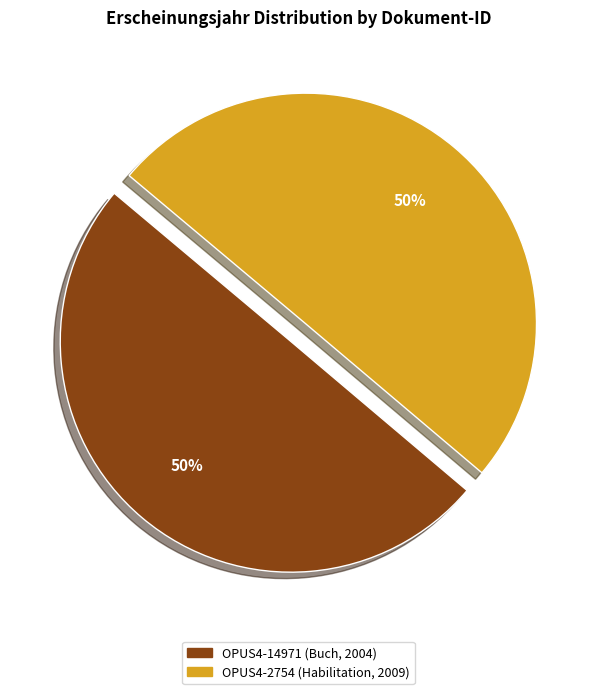

The OPUS4-14971 (Buch, 2004) slice represents 50% of the pie. True or false?

True